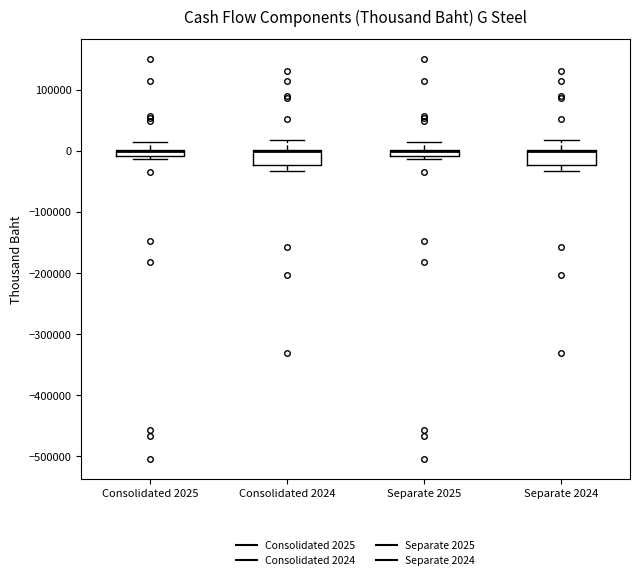

Where is the upper edge of the box for Consolidated 2025 on the y-axis? The values are not printed on the chart, so give them approximately, as read against the axis.

0